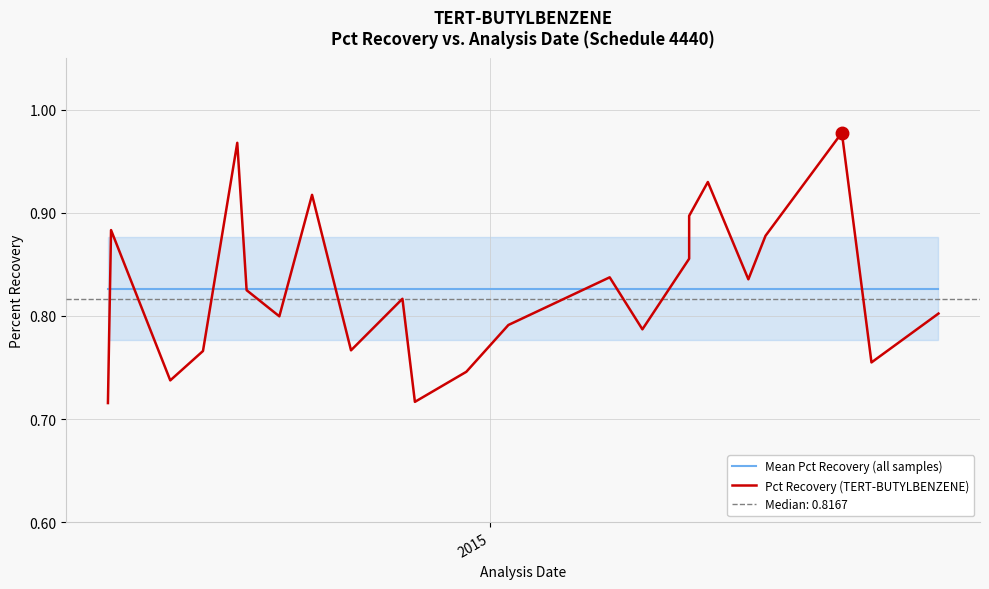

After their last crossing, which series has the higher values: Mean Pct Recovery (all samples) or Pct Recovery (TERT-BUTYLBENZENE)?

Mean Pct Recovery (all samples)